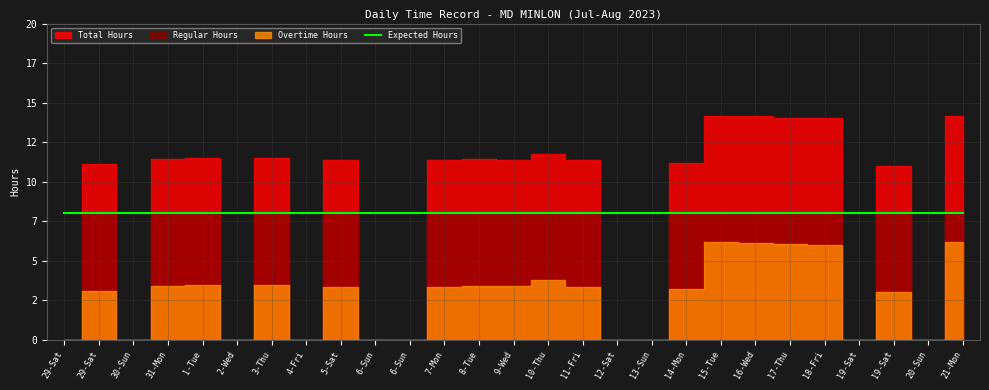

Which category has the lowest value in the Expected Hours series?

29-Sat